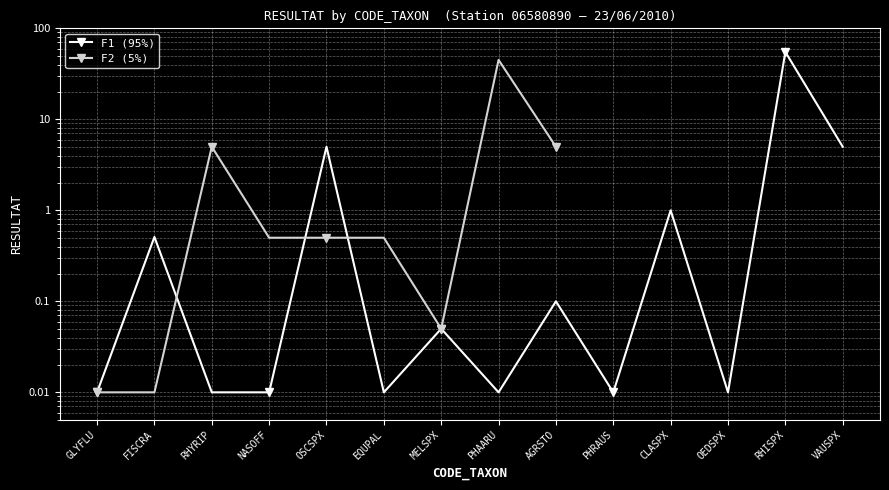

The value of F1 (95%) at OEDSPX is 0.0. True or false?

False